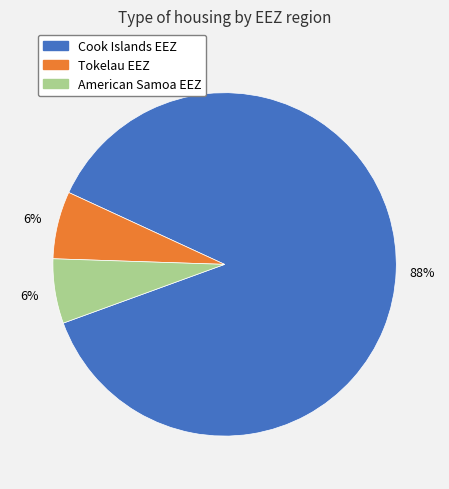

To the nearest percent, what is the average slice percentage?

33%